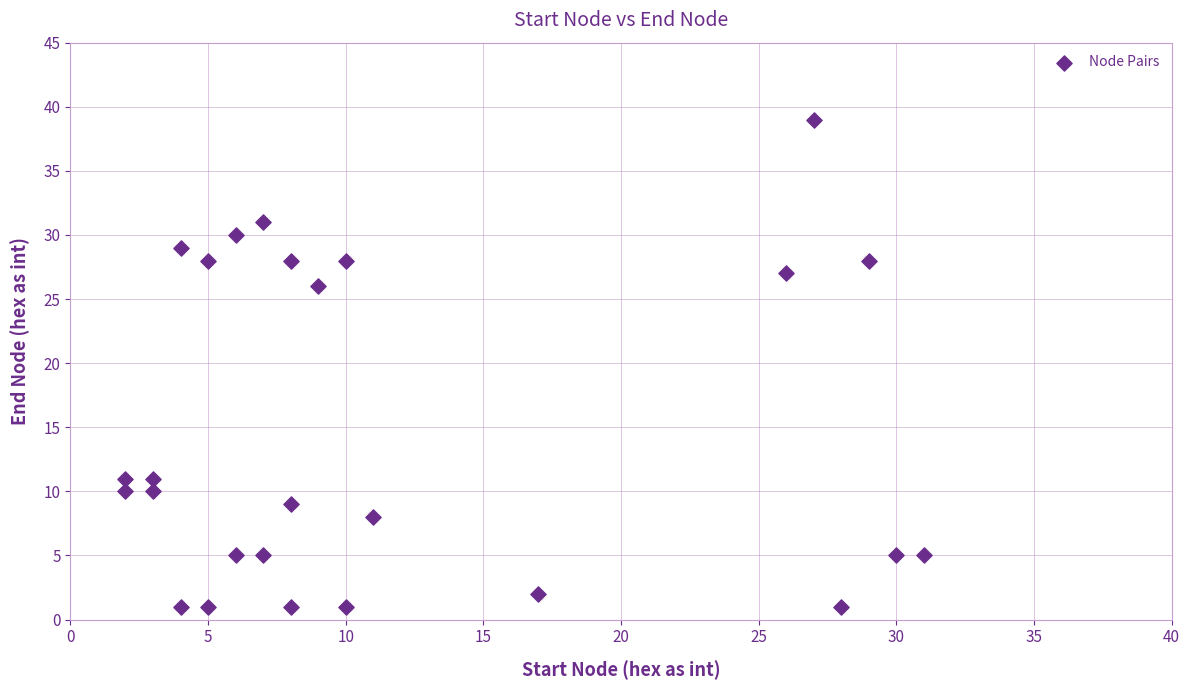

What Y value in the scatter plot is closest to 20?

26